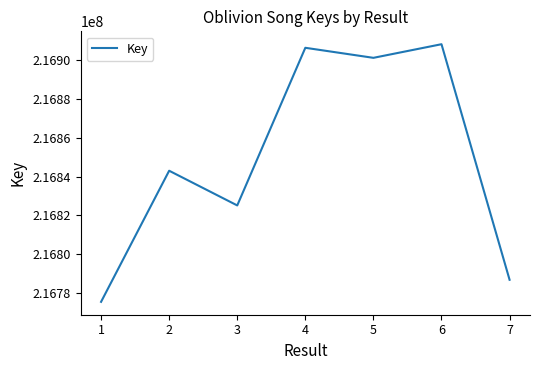

Read the value at 4, to the nearest 50.

216906500